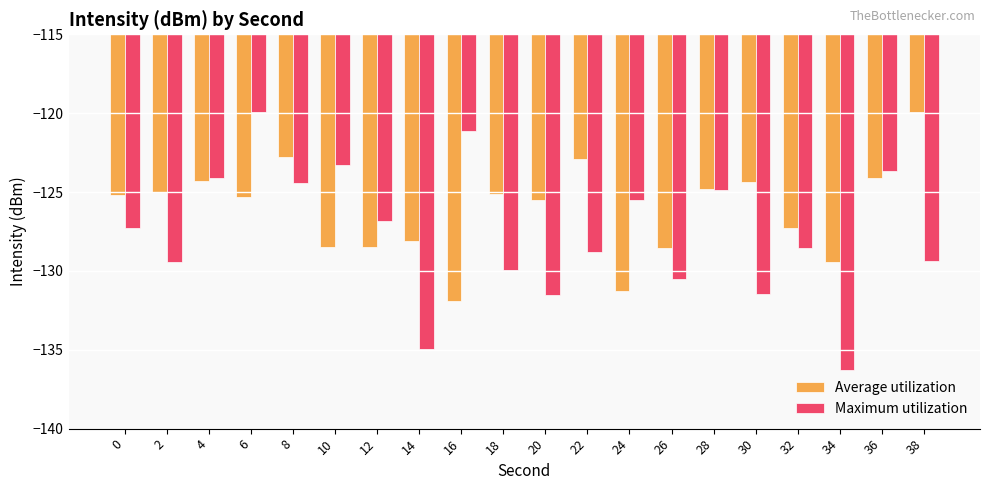

Does the chart contain stacked bars?

No